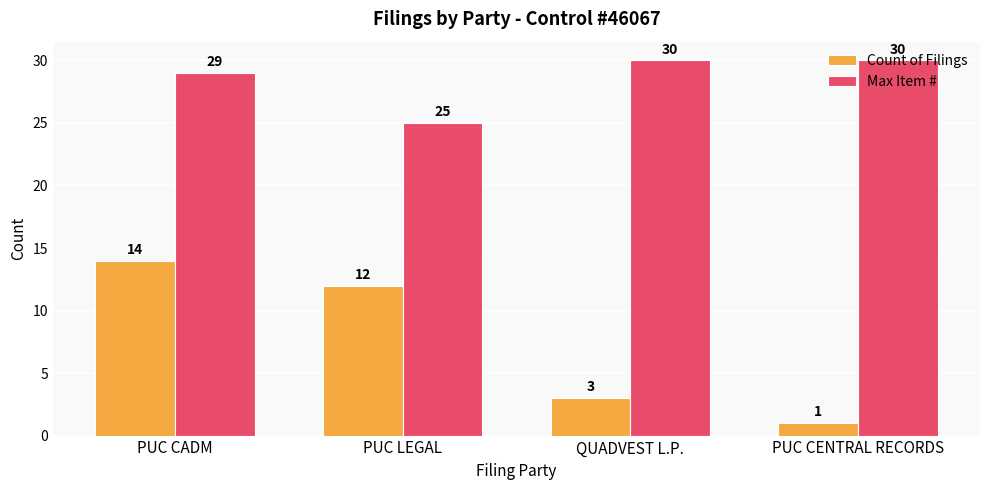

Read the Count of Filings value at PUC LEGAL, to the nearest 10.

10